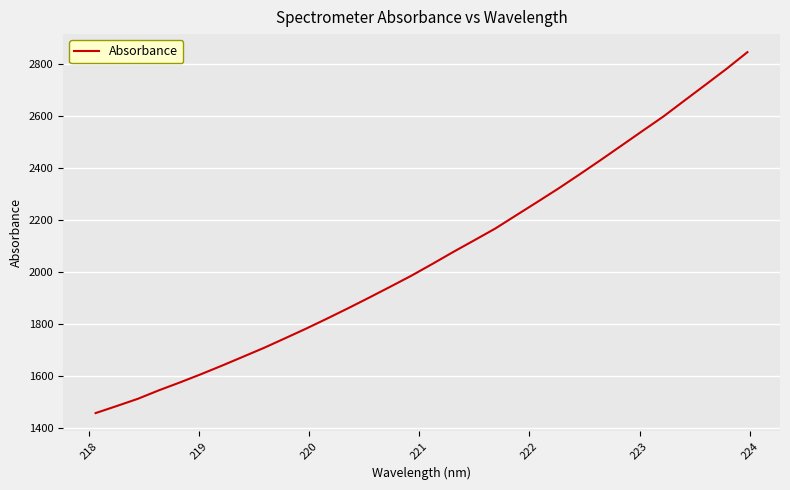

What is the maximum value shown in the chart?

2845.3